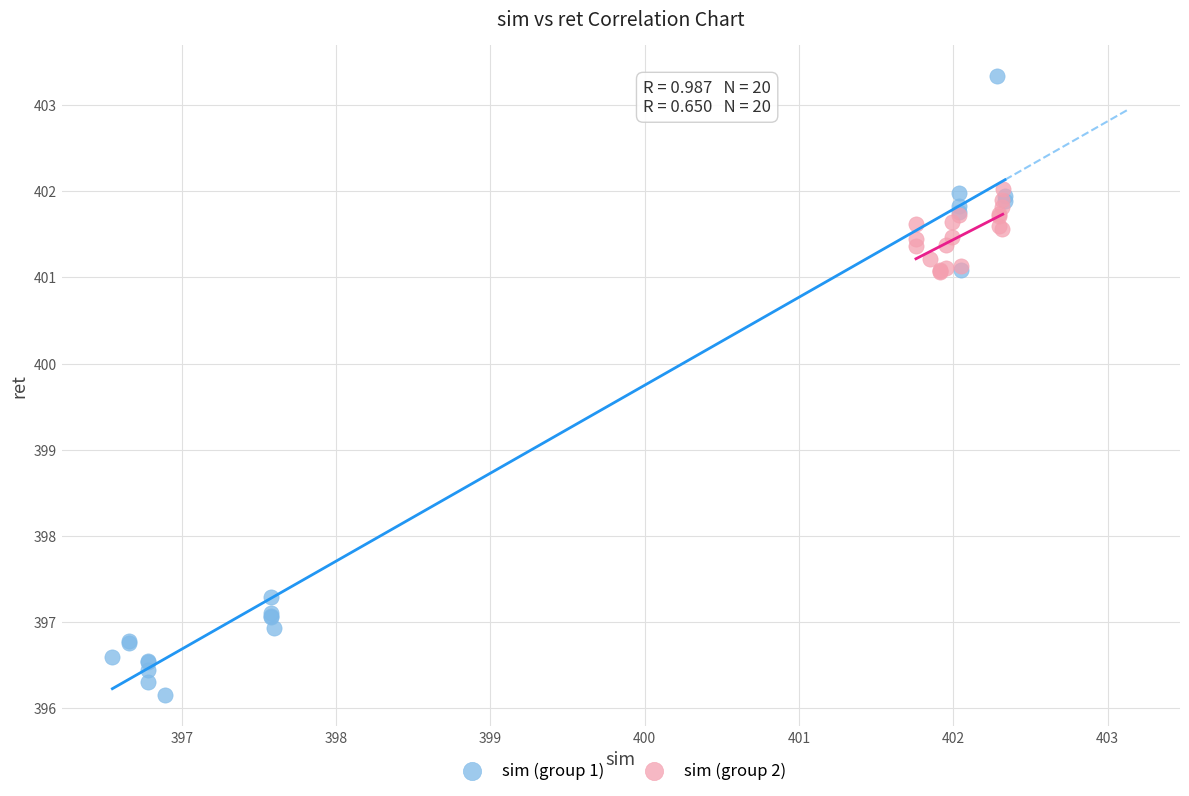

Which series contains the highest Y value?

sim (group 1)